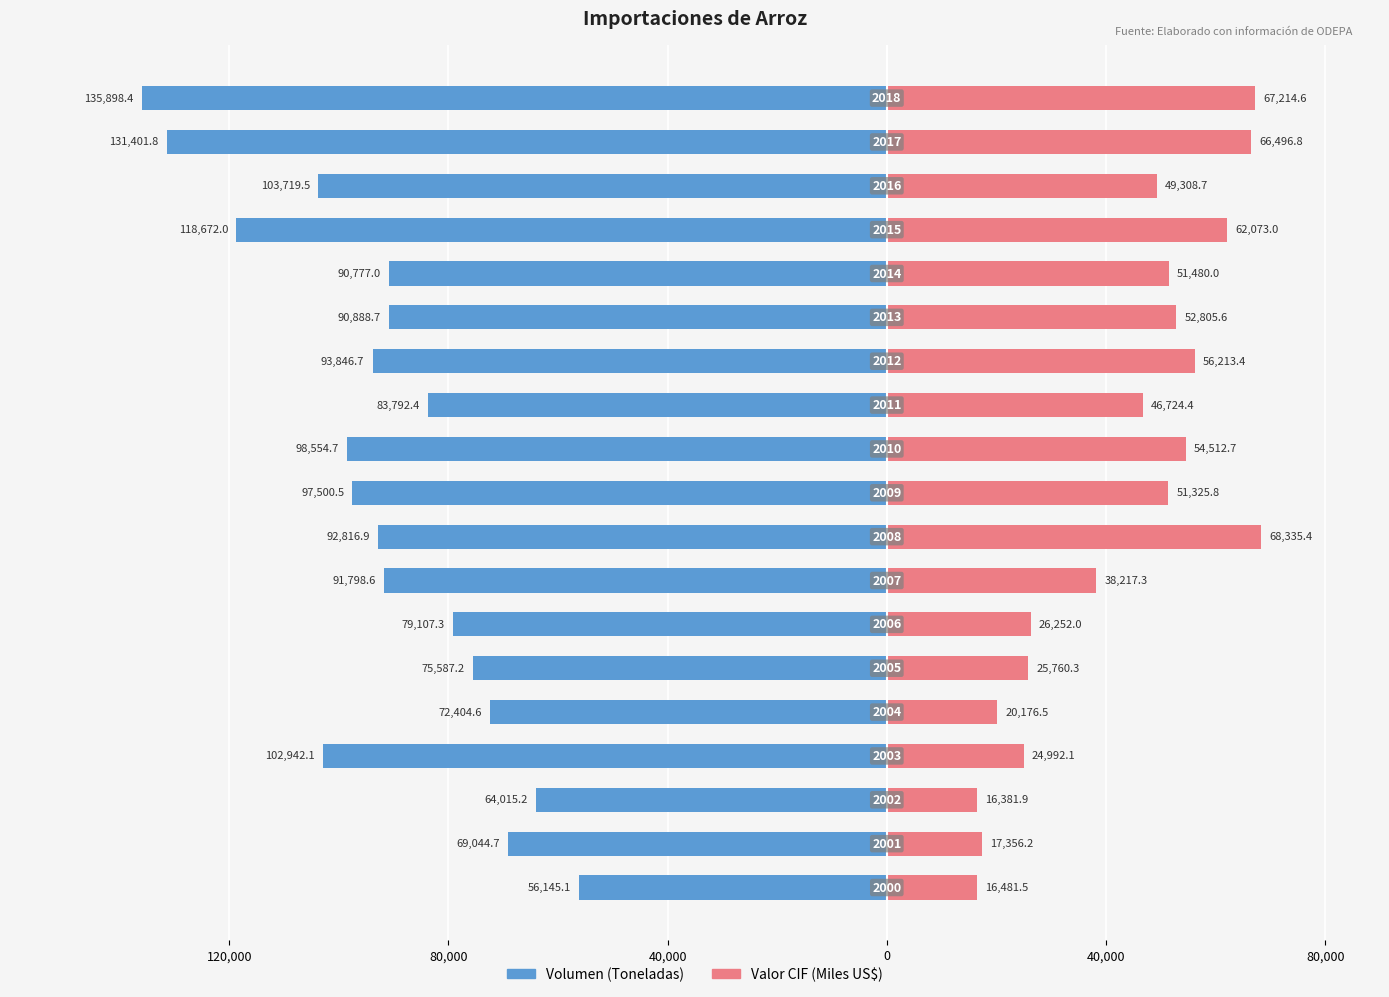

Reading left to right, what are all the values shown in this chart?

Volumen (Toneladas): -56145.1	-69044.7	-64015.2	-102942.1	-72404.6	-75587.2	-79107.3	-91798.6	-92816.9	-97500.5	-98554.7	-83792.4	-93846.7	-90888.7	-90777.0	-118672.0	-103719.5	-131401.8	-135898.4
Valor CIF (Miles US$): 16481.5	17356.2	16381.9	24992.1	20176.5	25760.3	26252.0	38217.3	68335.4	51325.8	54512.7	46724.4	56213.4	52805.6	51480.0	62073.0	49308.7	66496.8	67214.6